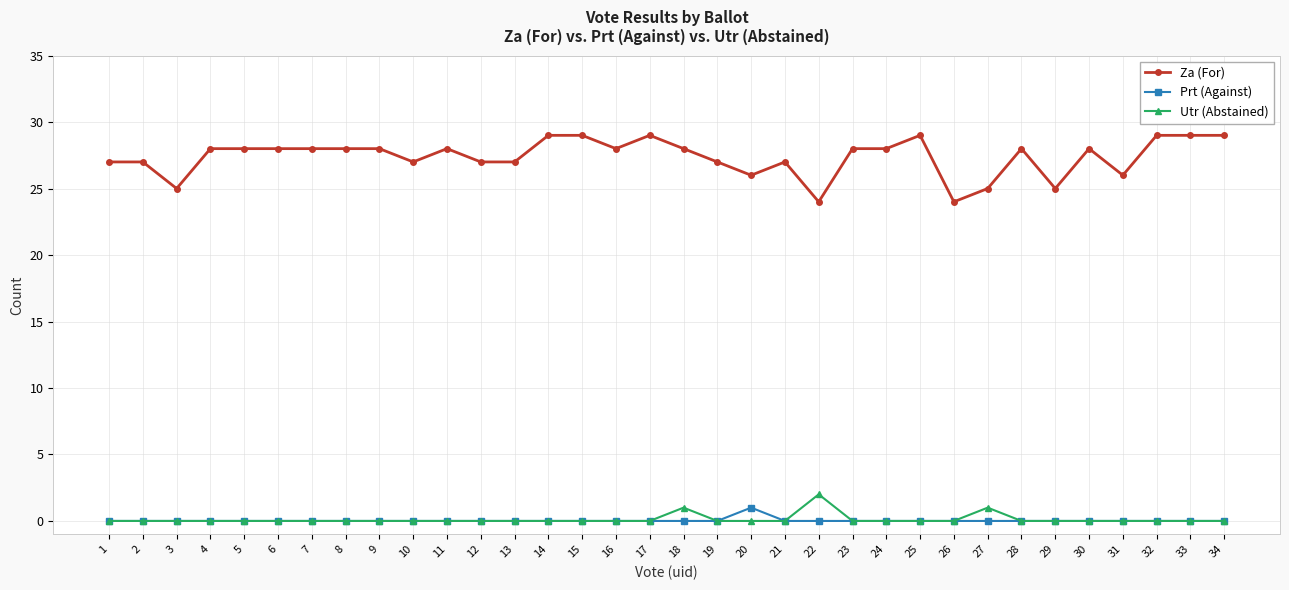

How many distinct data groups are displayed?

3